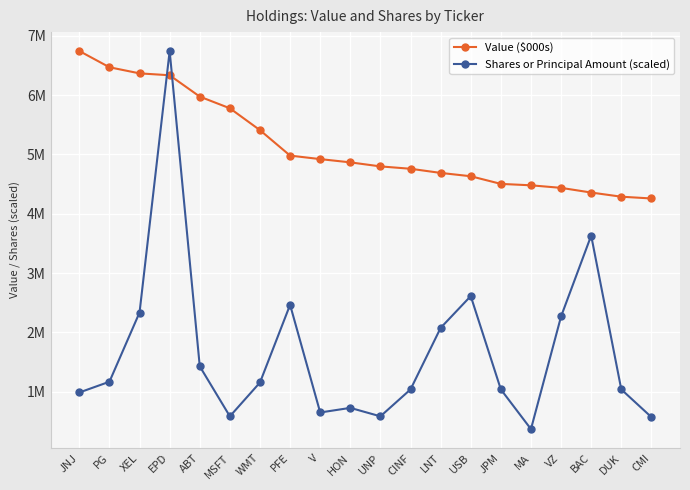

True or false: Shares or Principal Amount (scaled) has more than 1 points higher than both neighbors.

True